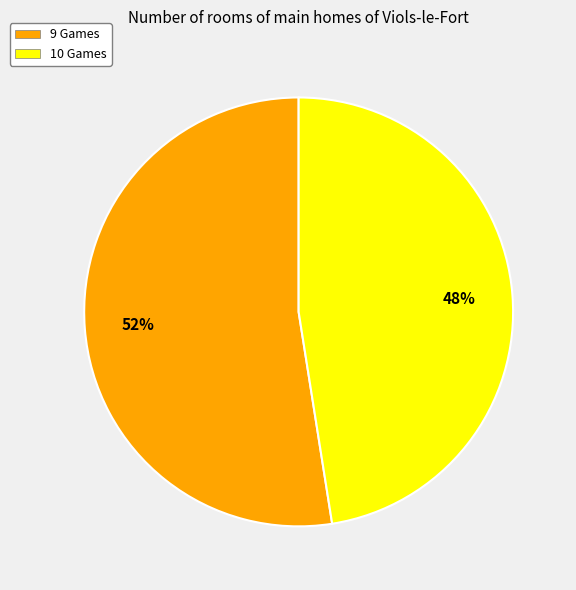

Do 10 Games and 9 Games together represent more than half of the pie?

Yes